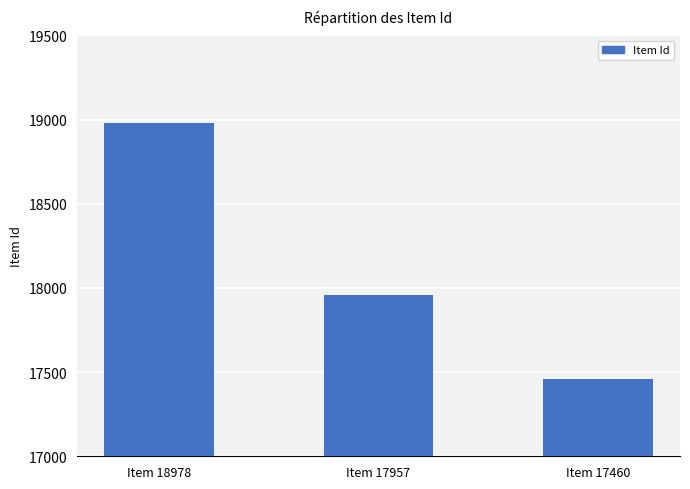

The value at Item 17957 is 11028. True or false?

False